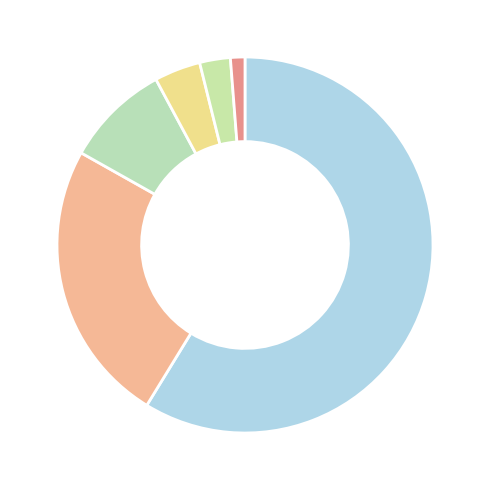

Count the number of slices in the pie.

6